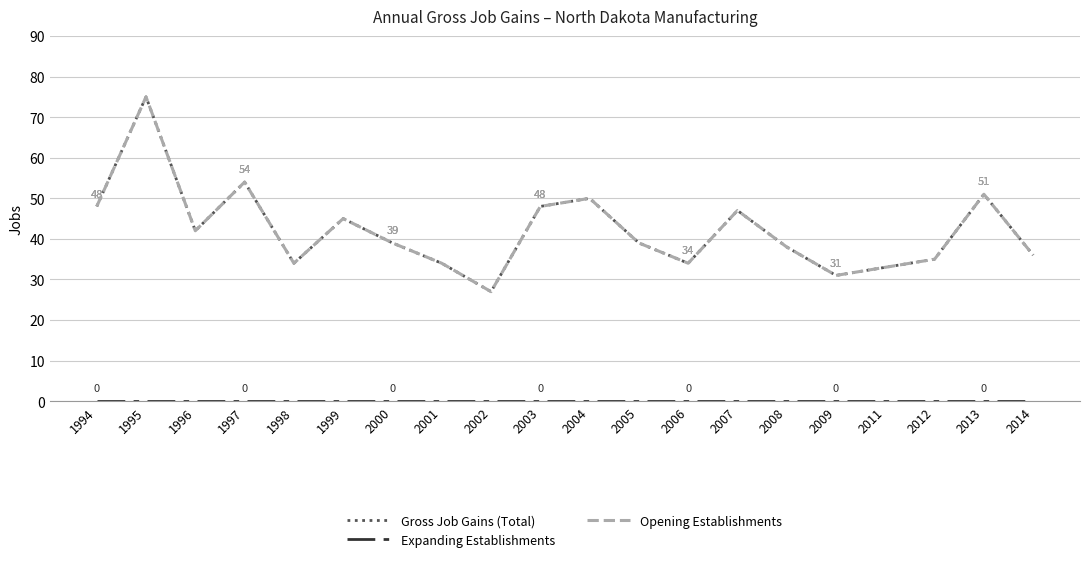

At how many categories does at least one series exceed 58?

1